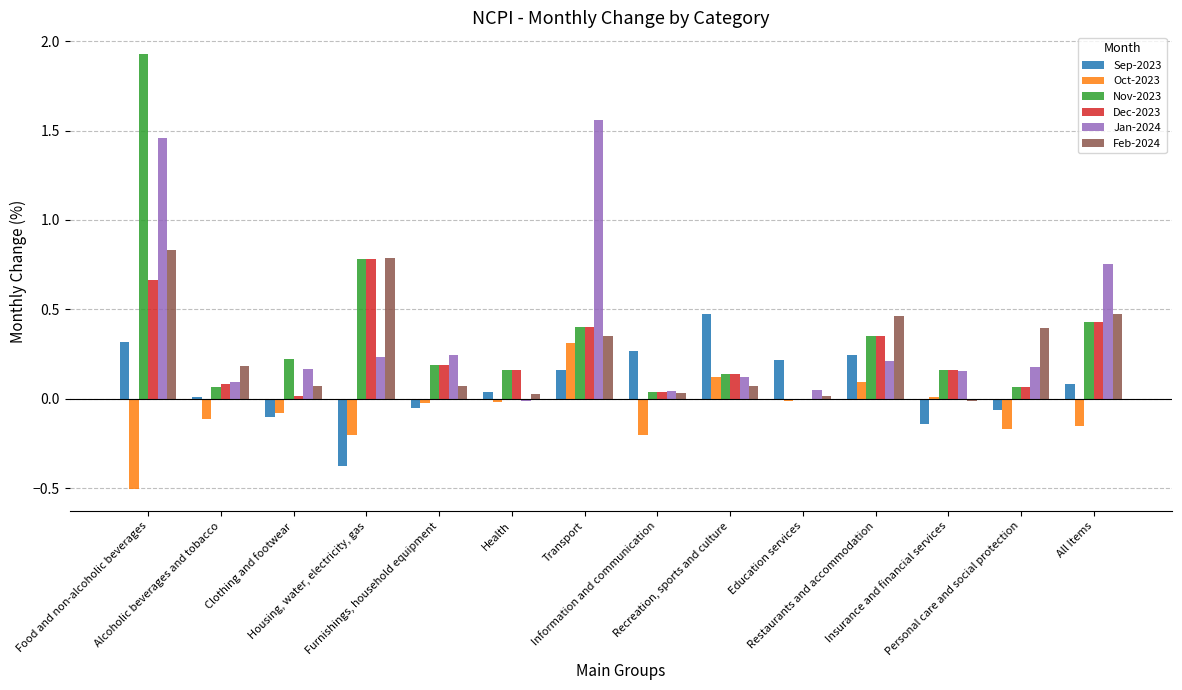

Are the bars grouped side by side (vs. stacked)?

Yes